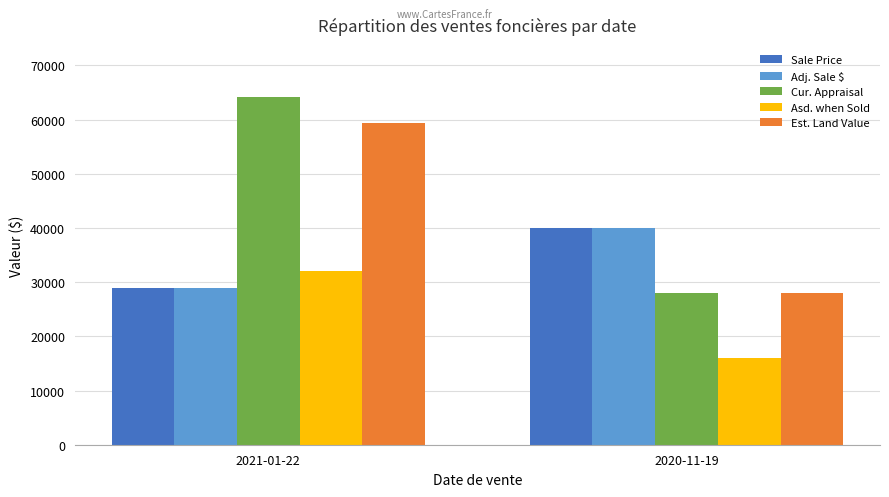

Between 2021-01-22 and 2020-11-19, which series saw the biggest shift?

Cur. Appraisal